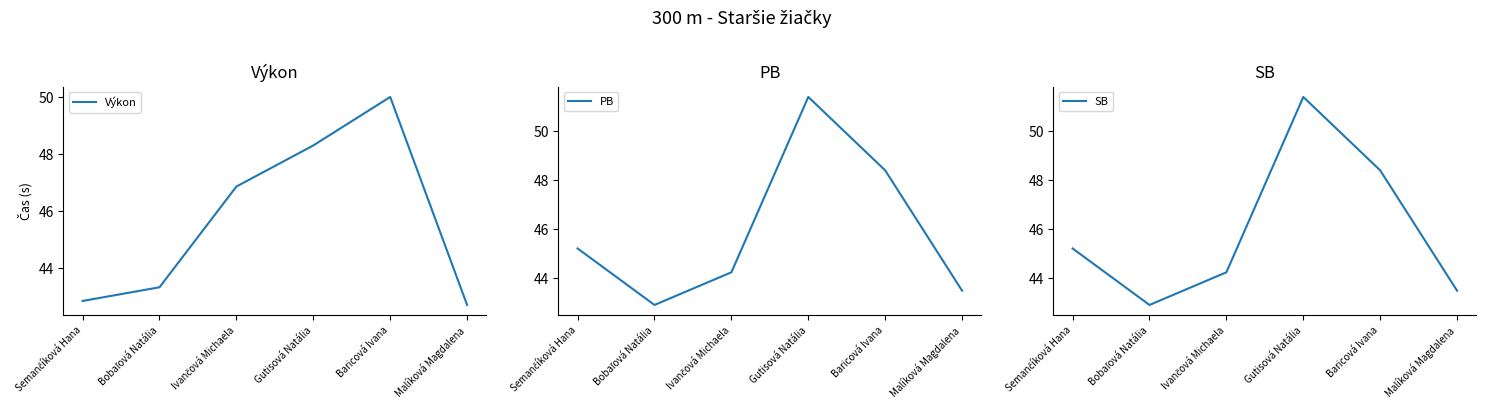

What is the spread (max minus min) of values at Semančíková Hana?

2.4